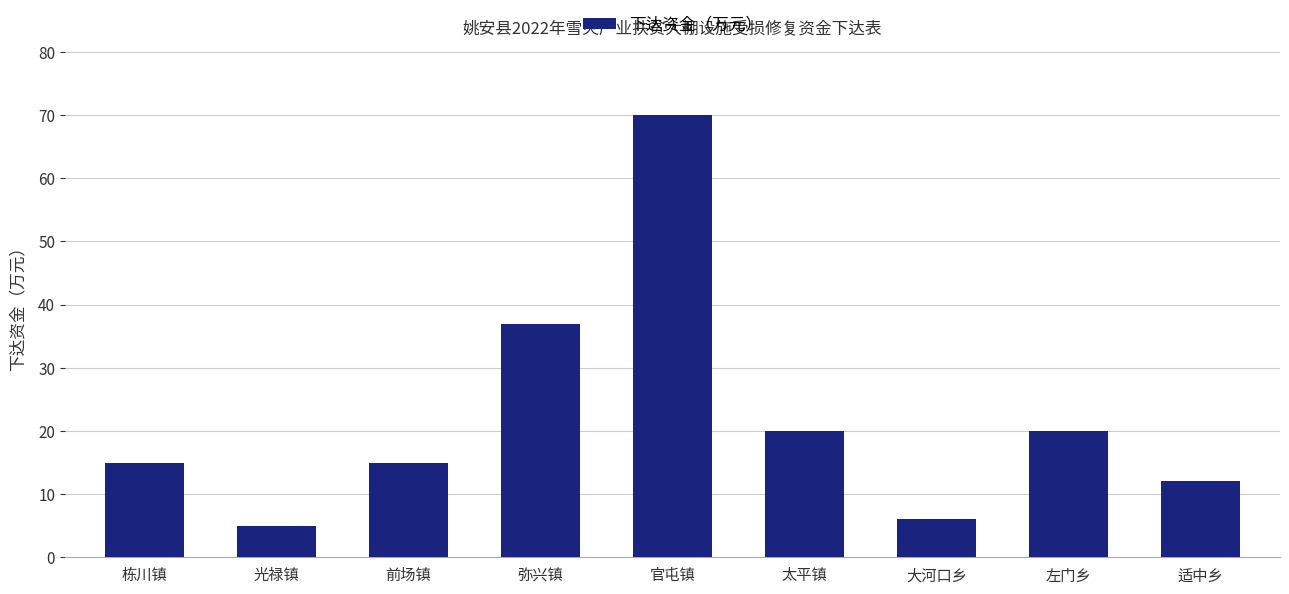

How many bars are there in total?

9